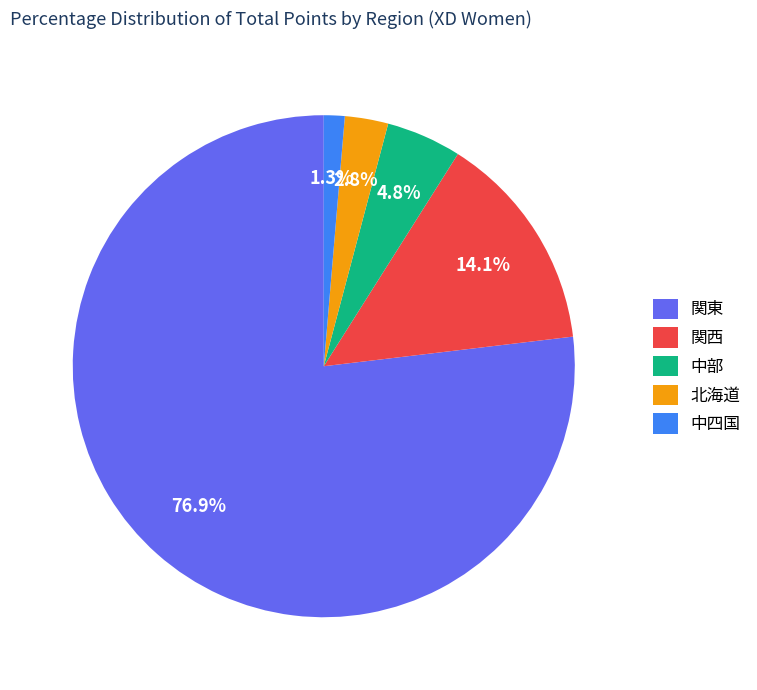

To the nearest percent, what portion does 関西 represent?

14%